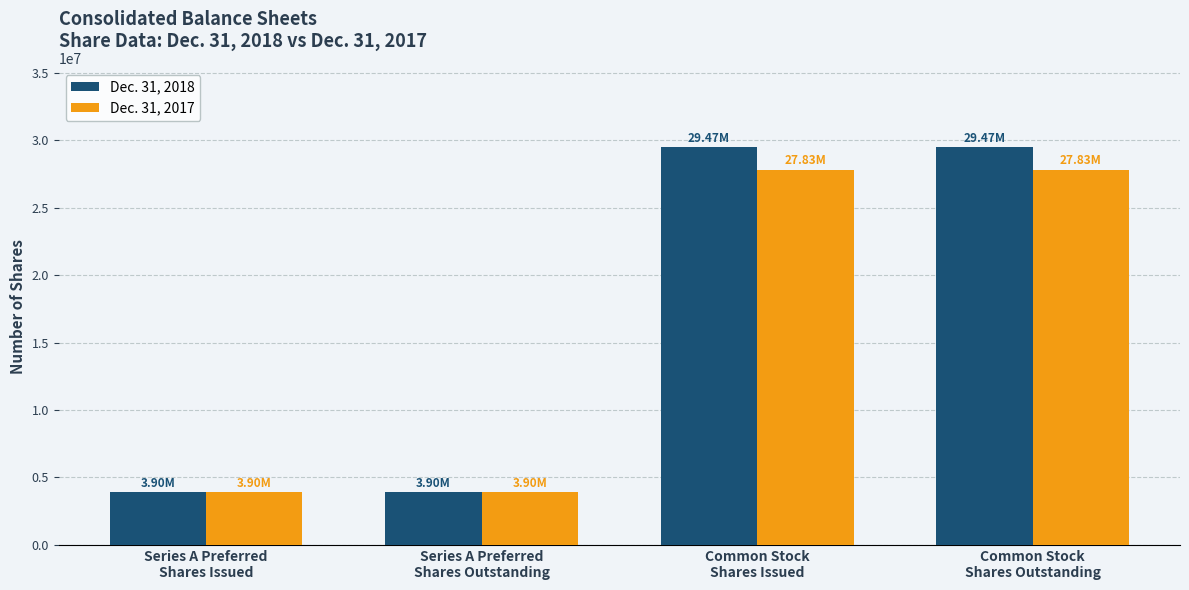

What is the average value of the Dec. 31, 2017 series?

15865214